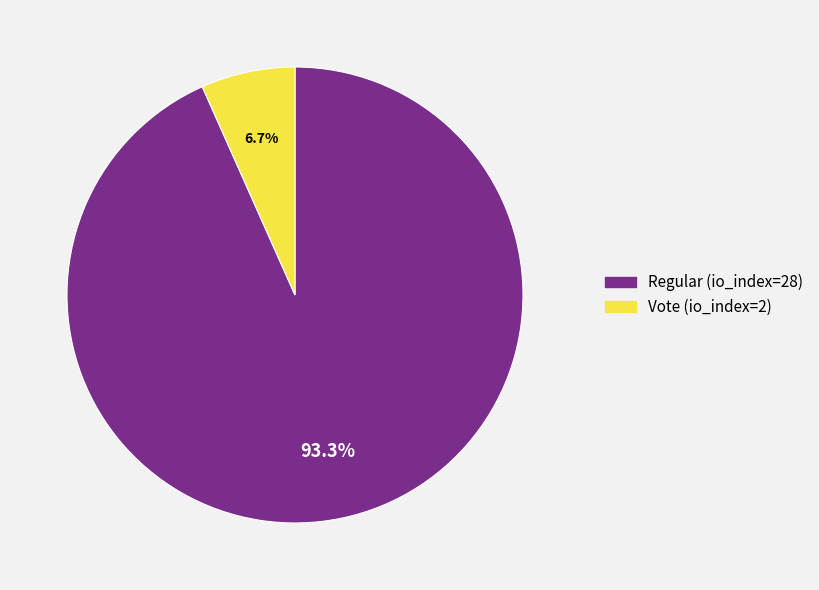

True or false: Regular (io_index=28) accounts for 93% of the total.

True